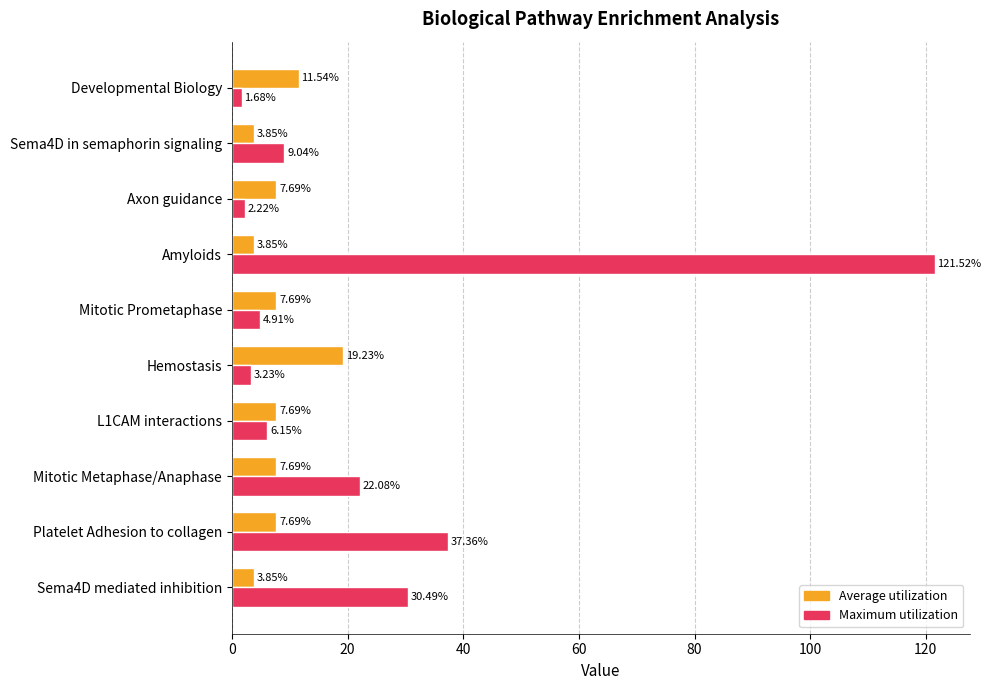

What is the difference between the Average utilization values at Platelet Adhesion to collagen and Hemostasis?

11.5